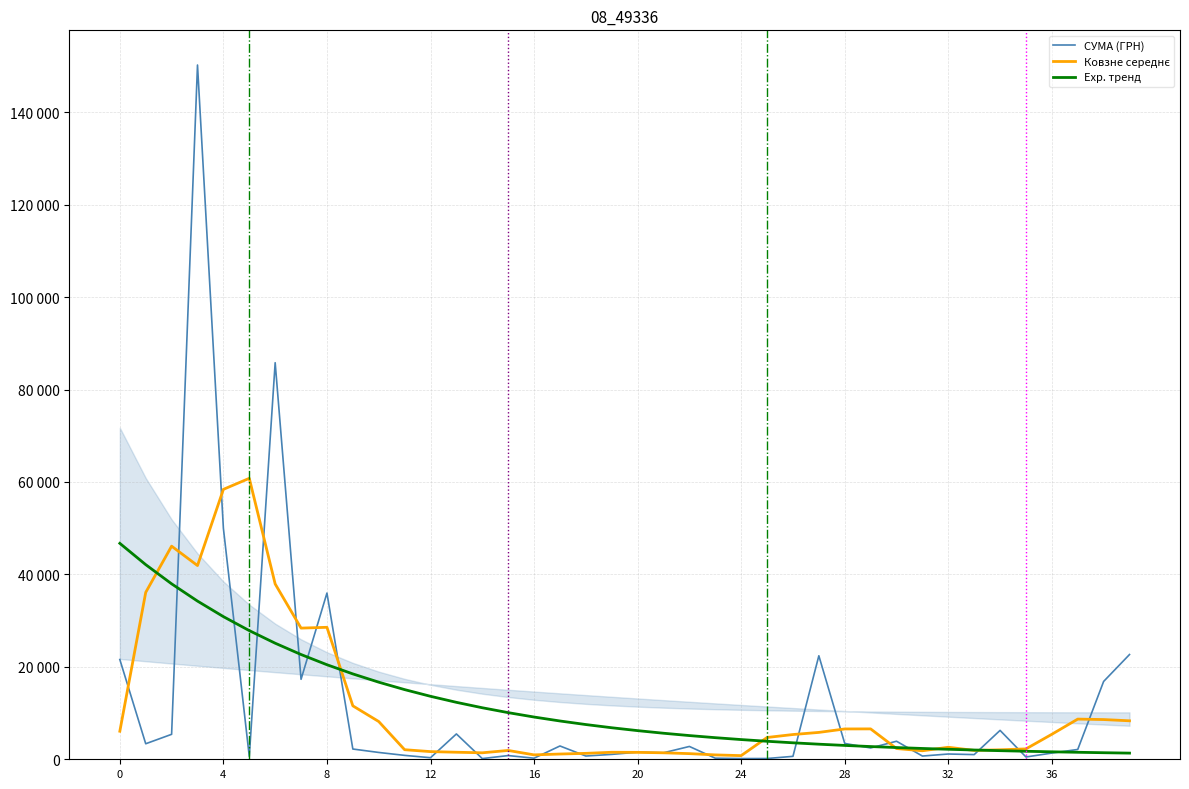

The value of Ковзне середнє at 20 is 1496.0. True or false?

True